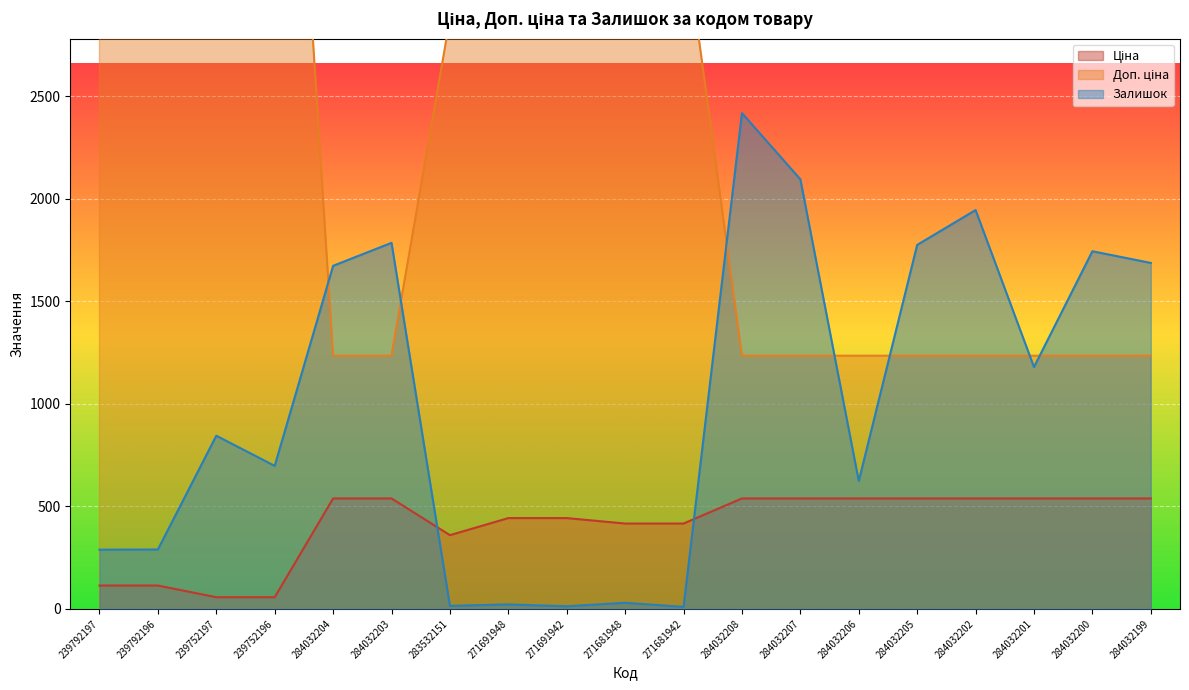

Reading left to right, list all the values displayed in this chart.

Ціна: 239792197=114.1	239792196=114.1	239752197=57.0	239752196=57.0	284032204=539.0	284032203=539.0	283532151=359.9	271691948=443.1	271691942=443.1	271681948=416.6	271681942=416.6	284032208=539.0	284032207=539.0	284032206=539.0	284032205=539.0	284032202=539.0	284032201=539.0	284032200=539.0	284032199=539.0
Доп. ціна: 239792197=11410.0	239792196=11410.0	239752197=5705.0	239752196=5705.0	284032204=1235.4	284032203=1235.4	283532151=2878.8	271691948=3545.0	271691942=3545.0	271681948=3332.5	271681942=3332.5	284032208=1235.4	284032207=1235.4	284032206=1235.4	284032205=1235.4	284032202=1235.4	284032201=1235.4	284032200=1235.4	284032199=1235.4
Залишок: 239792197=289.0	239792196=290.0	239752197=845.0	239752196=698.0	284032204=1674.0	284032203=1786.0	283532151=15.0	271691948=22.0	271691942=13.0	271681948=30.0	271681942=10.0	284032208=2419.0	284032207=2096.0	284032206=624.0	284032205=1776.0	284032202=1946.0	284032201=1180.0	284032200=1745.0	284032199=1688.0